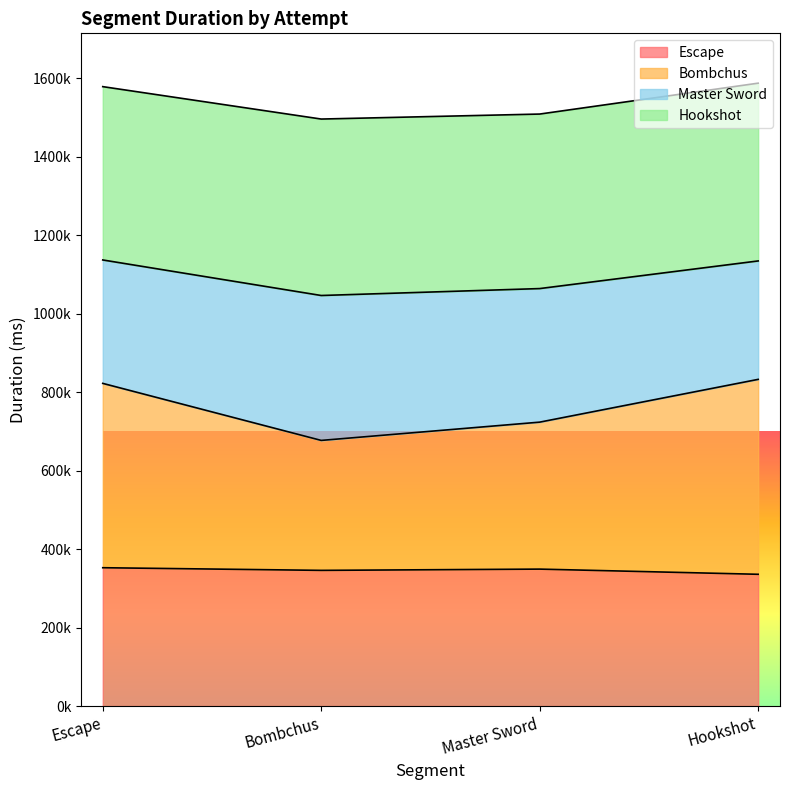

What is the label of the 2nd point from the left?

Bombchus